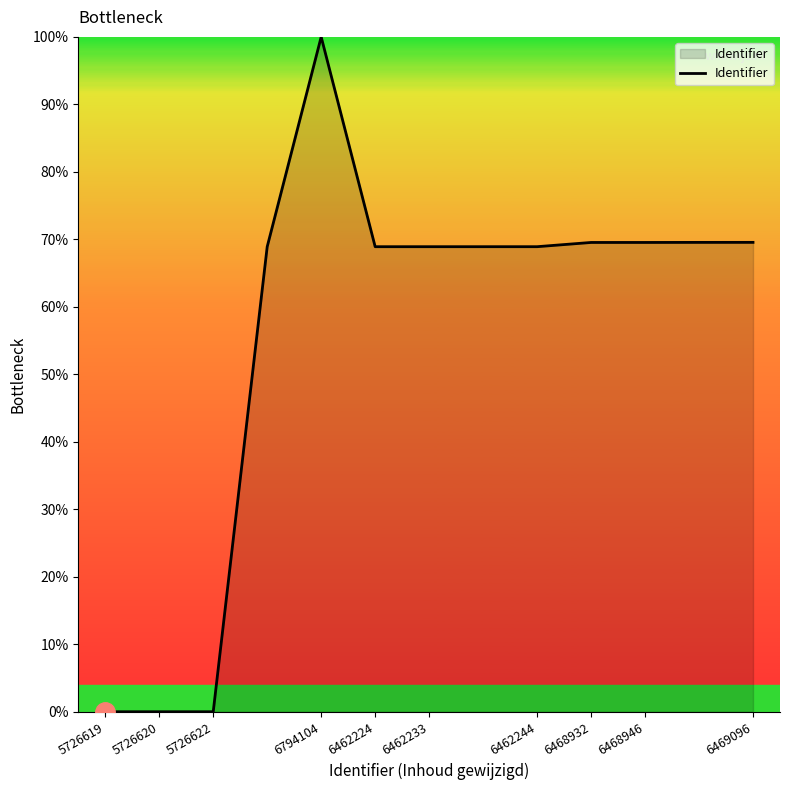

What is the greatest value displayed?

100.0